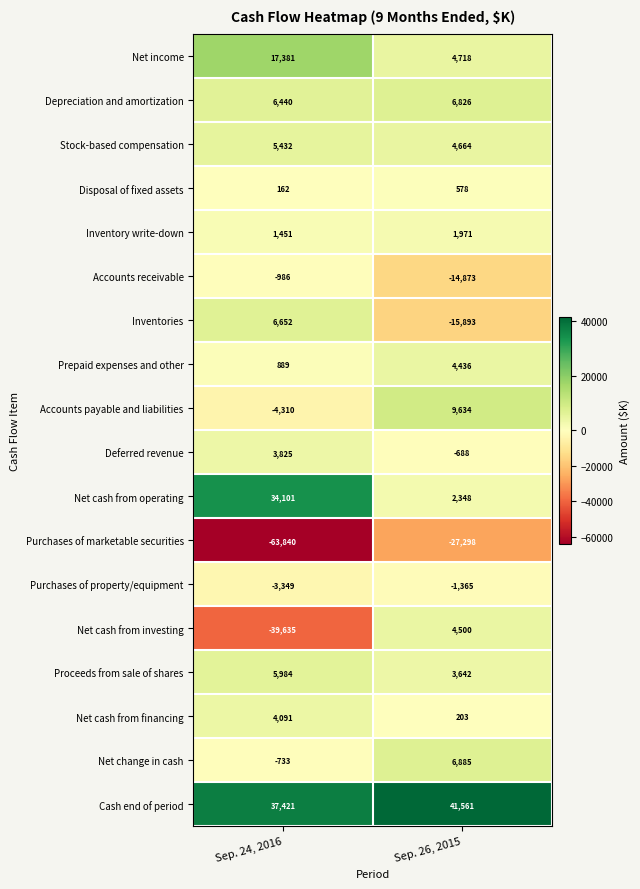

True or false: Depreciation and amortization has a value of 6826 at Sep. 26, 2015.

True